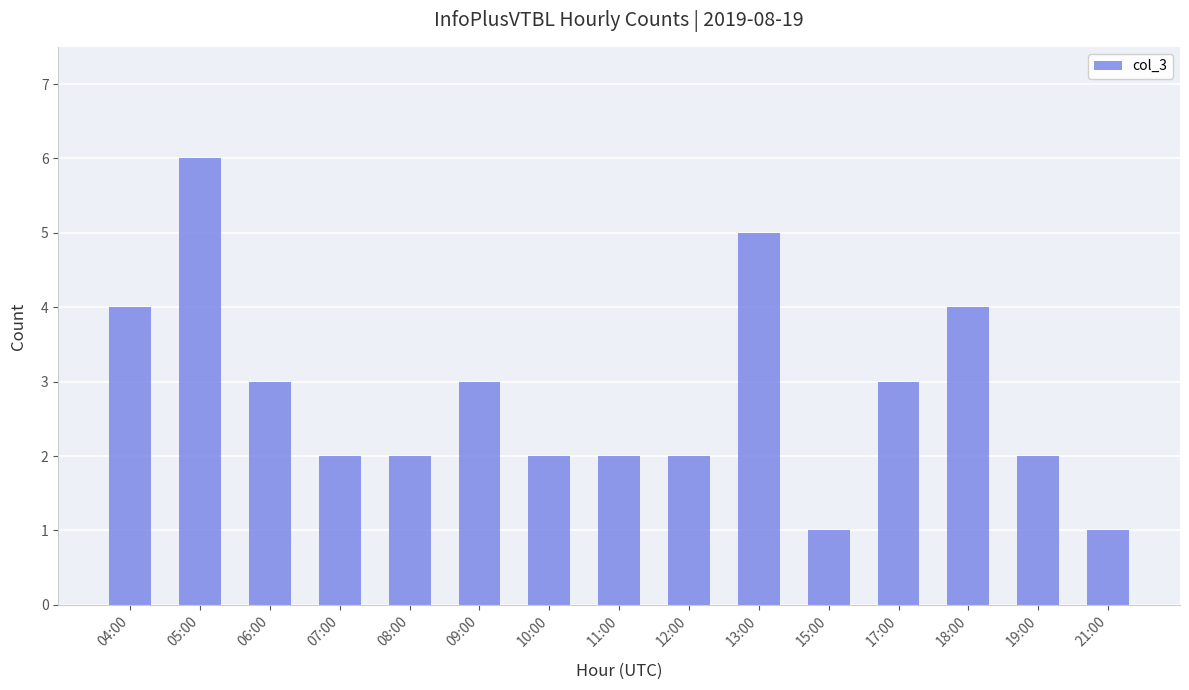

What is the sum of the values at 06:00 and 21:00?

4